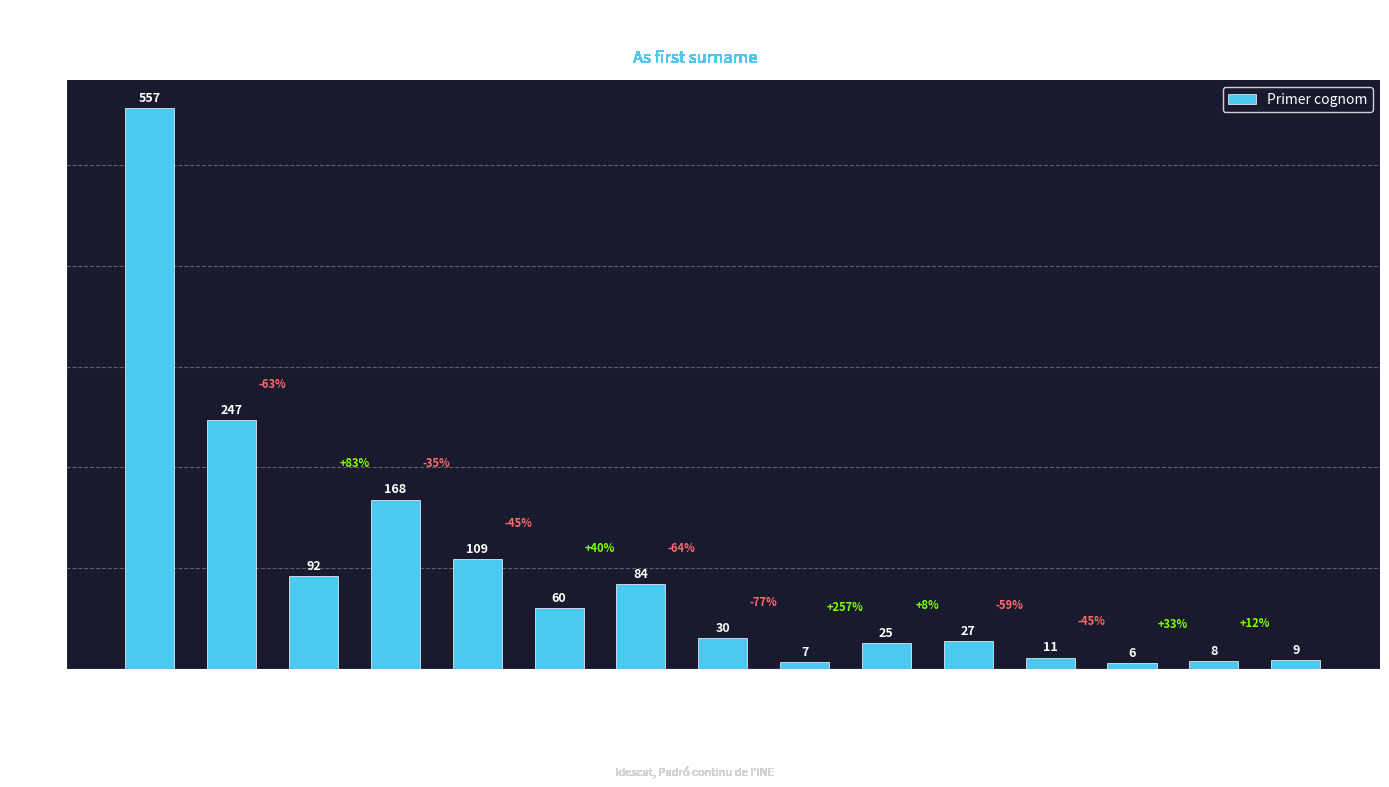

What is the difference between the values at Alt Empordà and Gironès?

14